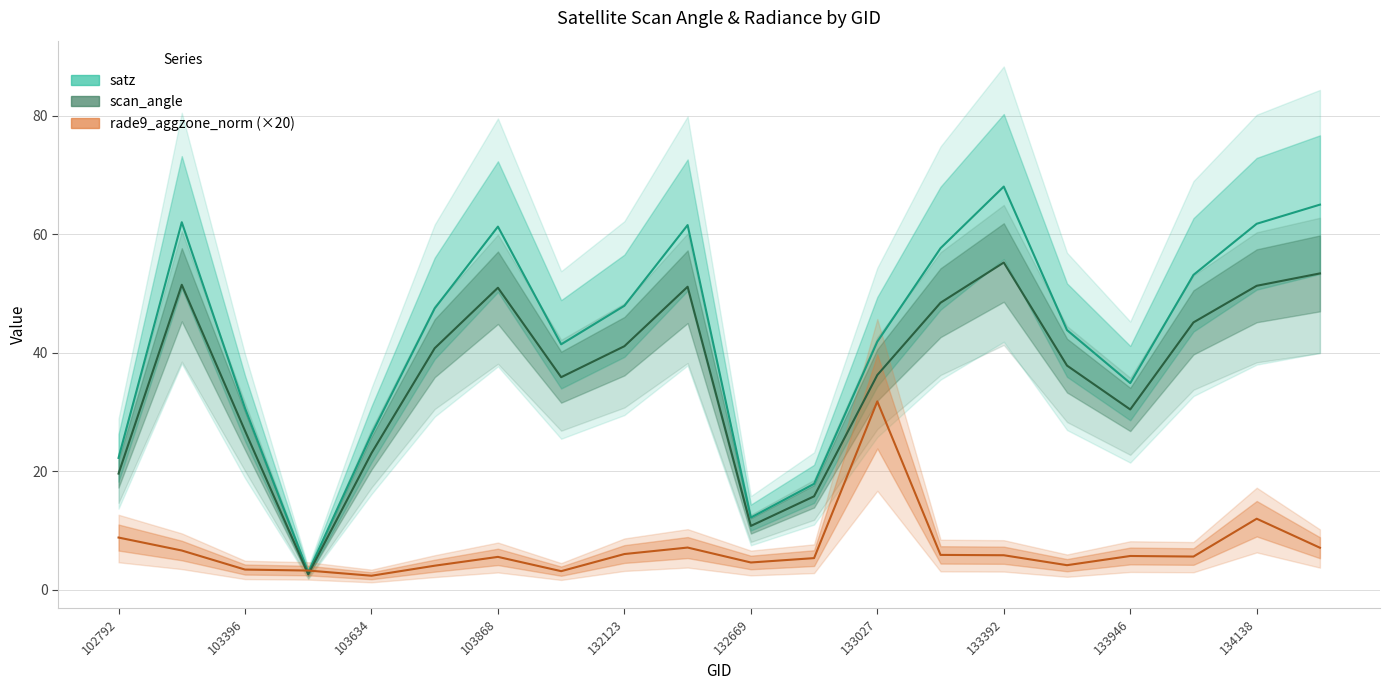

Reading right to left, extract all data points from this chart.

satz: 65.0	61.8	53.1	34.9	43.8	68.0	57.6	41.9	17.9	12.2	61.5	47.9	41.4	61.3	47.5	26.2	2.9	30.6	62.0	22.2
scan_angle: 53.4	51.3	45.1	30.4	37.8	55.2	48.4	36.2	15.8	10.8	51.1	41.1	35.9	51.0	40.8	23.0	2.6	26.8	51.5	19.6
rade9_aggzone_norm (×20): 7.1	12.0	5.6	5.7	4.1	5.8	5.9	31.8	5.3	4.6	7.1	6.0	3.1	5.5	4.0	2.3	3.2	3.4	6.6	8.8